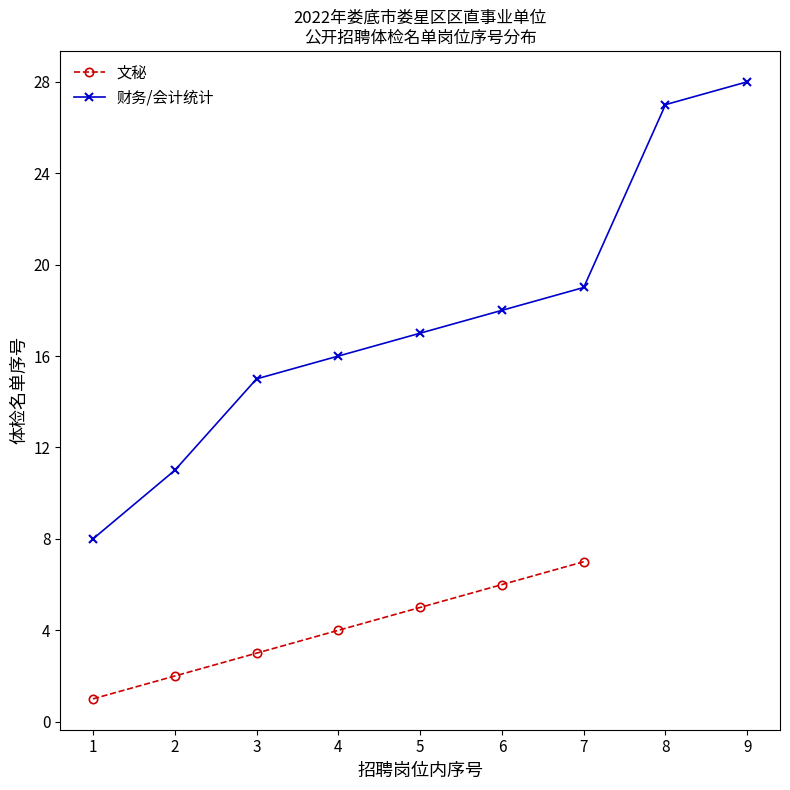

Rank the categories by 财务/会计统计 value from lowest to highest.

1, 2, 3, 4, 5, 6, 7, 8, 9